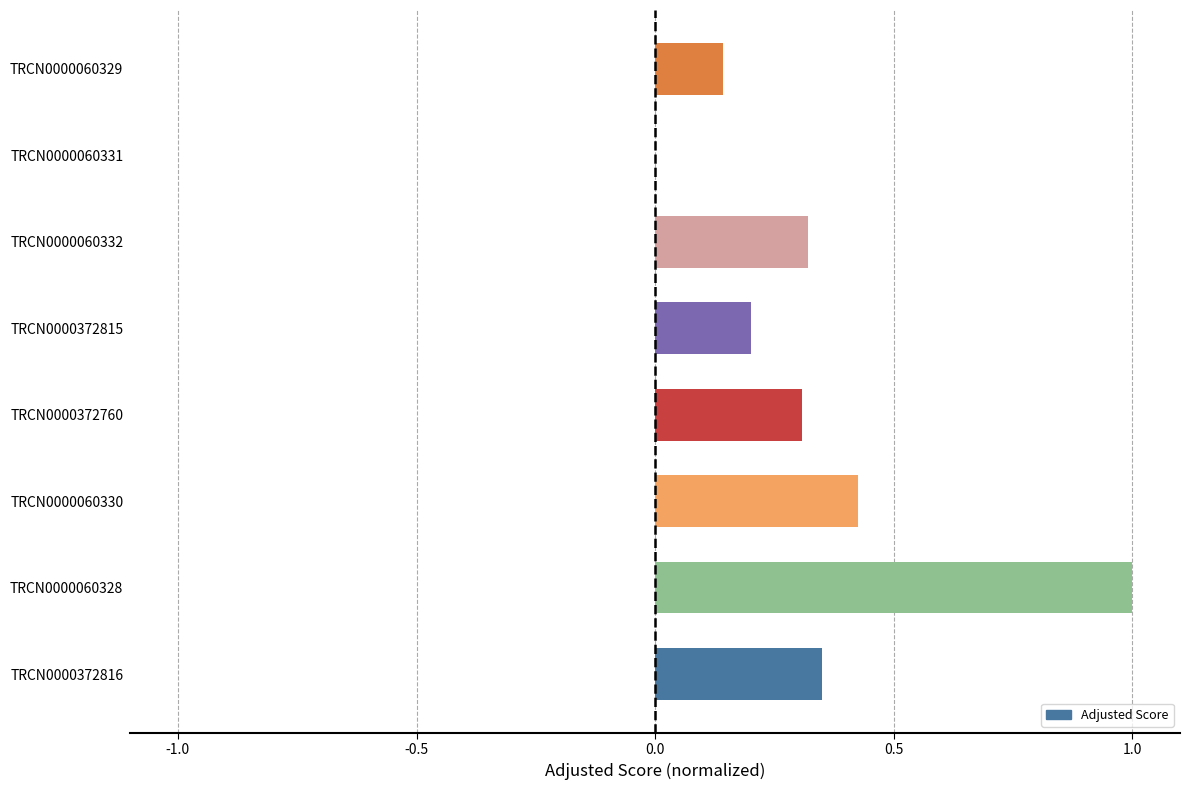

Which label corresponds to the largest value in the chart?

TRCN0000060328